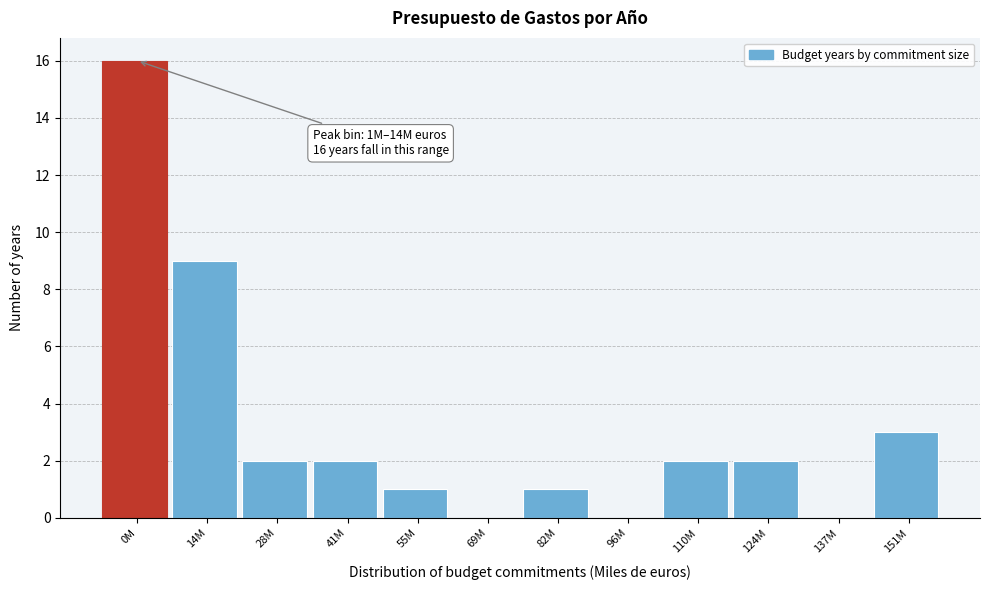

Reading left to right, extract all data points from this chart.

0M=16	14M=9	28M=2	41M=2	55M=1	69M=0	82M=1	96M=0	110M=2	124M=2	137M=0	151M=3